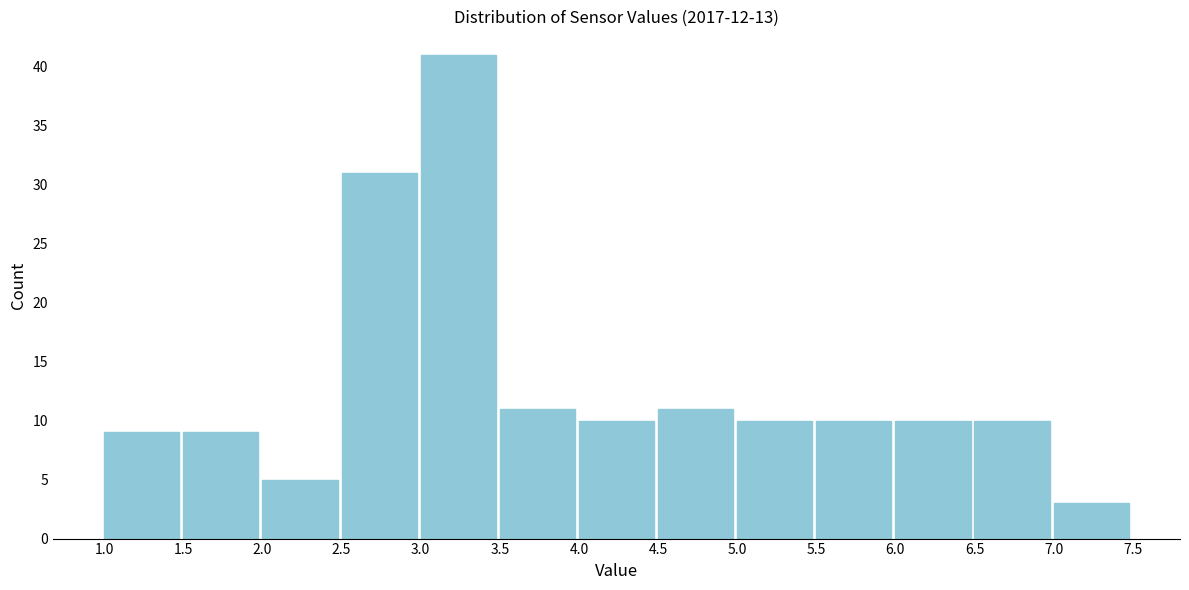

What is the height of the bar covering 7.0 to 7.5 on the x-axis? The values are not printed on the chart, so give them approximately, as read against the axis.

3